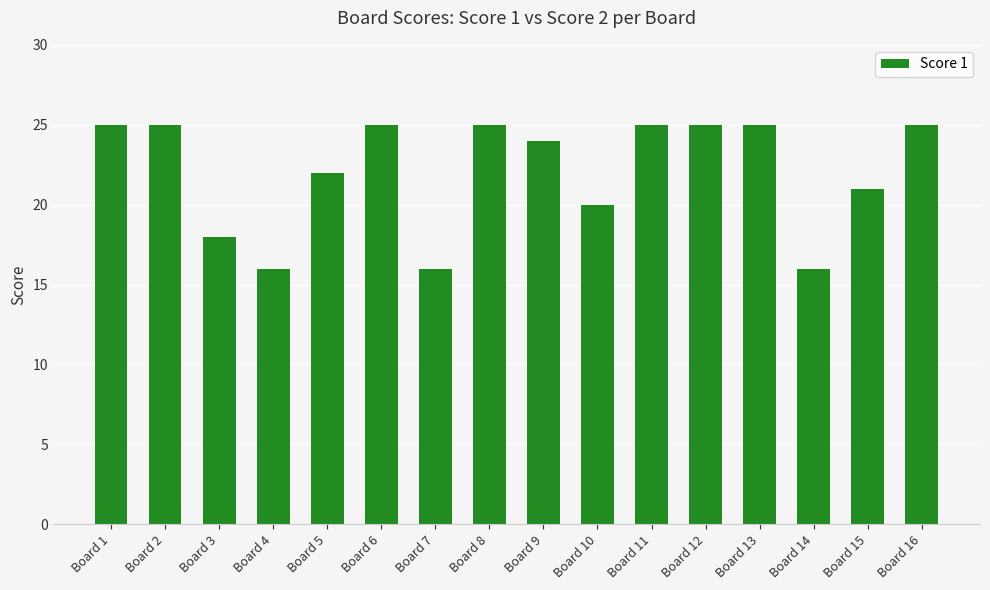

Between Board 7 and Board 16, which is larger?

Board 16